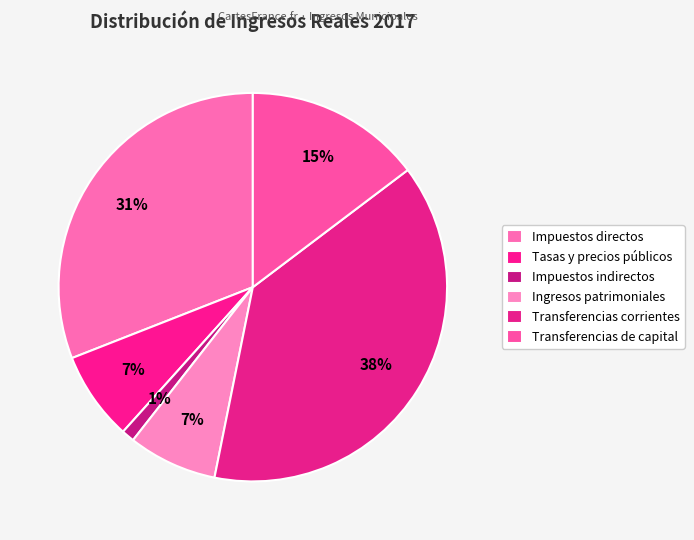

How many segments does this pie chart have?

6